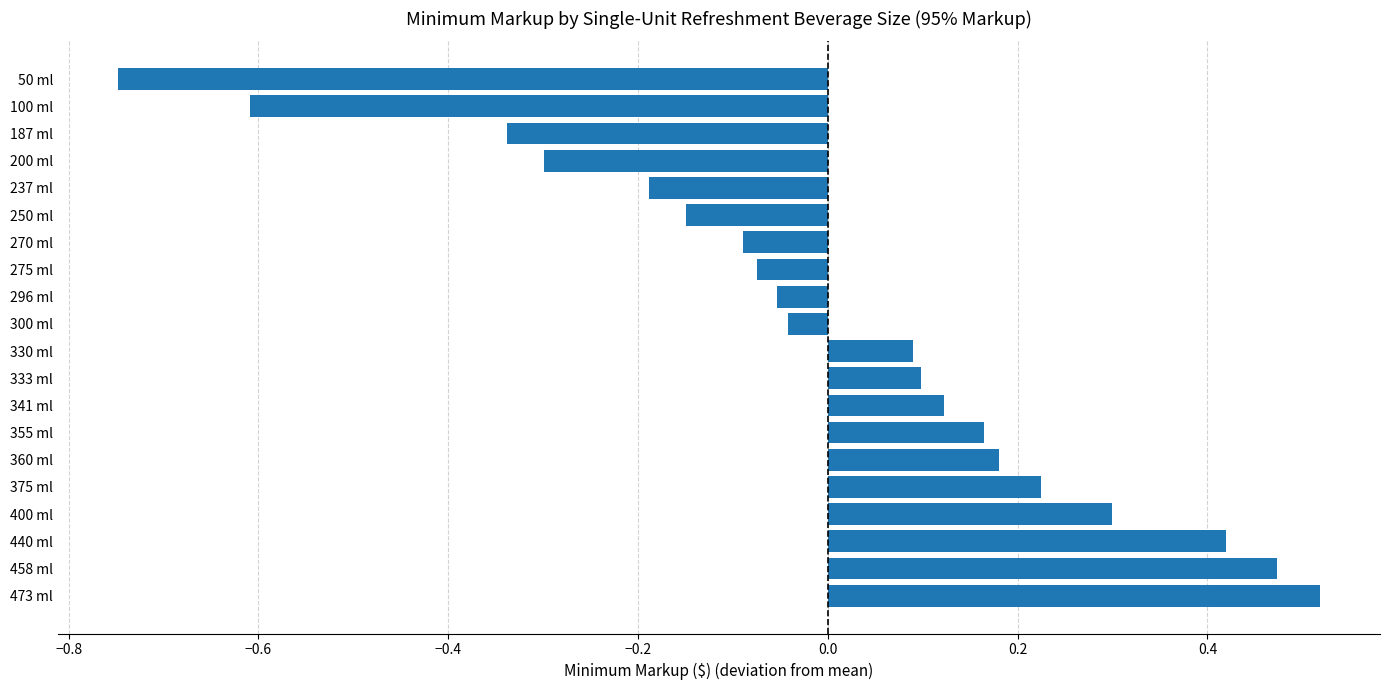

The value at 270 ml is -0.1. True or false?

True